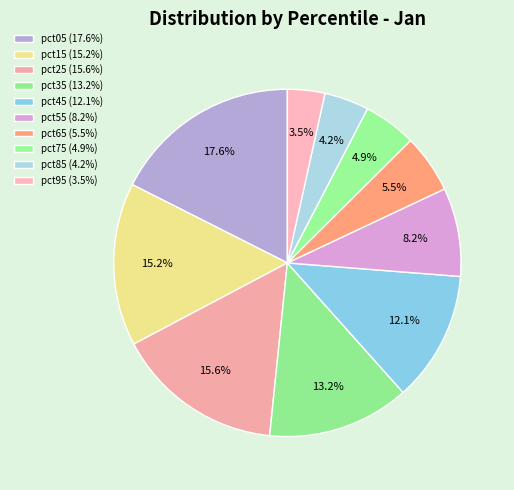

What percentage do pct85 and pct75 together represent?

9.1%